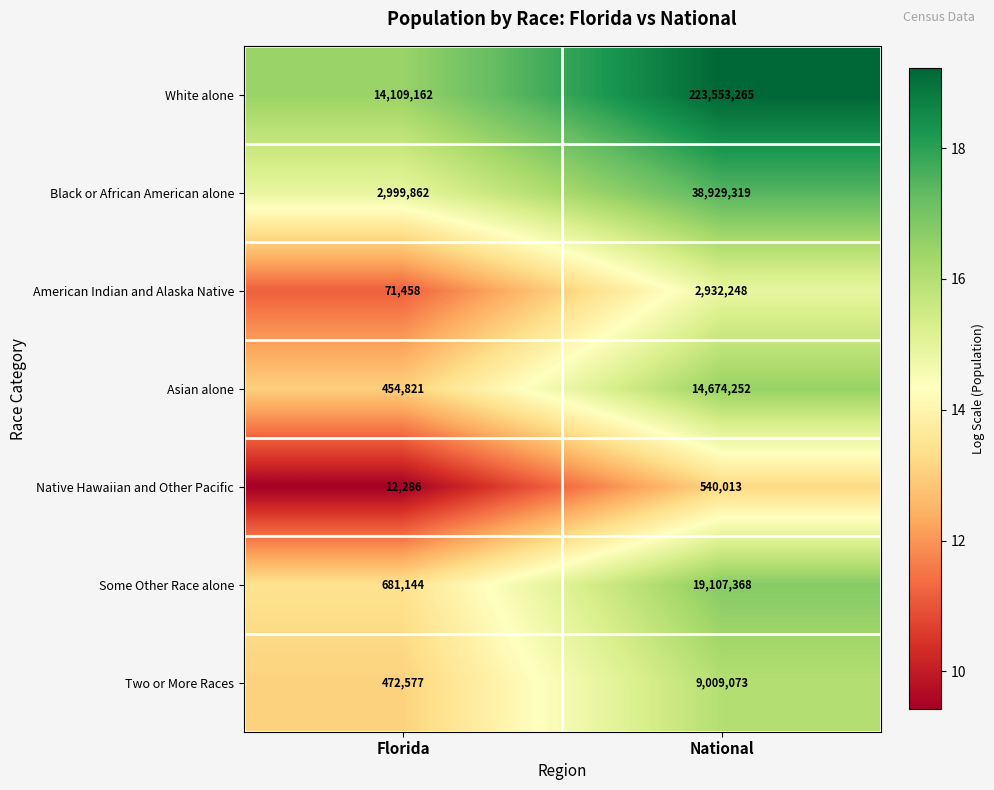

What is the total value across all series at National?

308745538